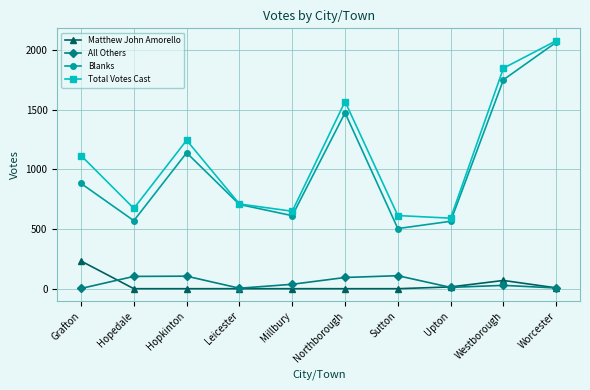

The value of Matthew John Amorello at Hopkinton is 0. True or false?

True